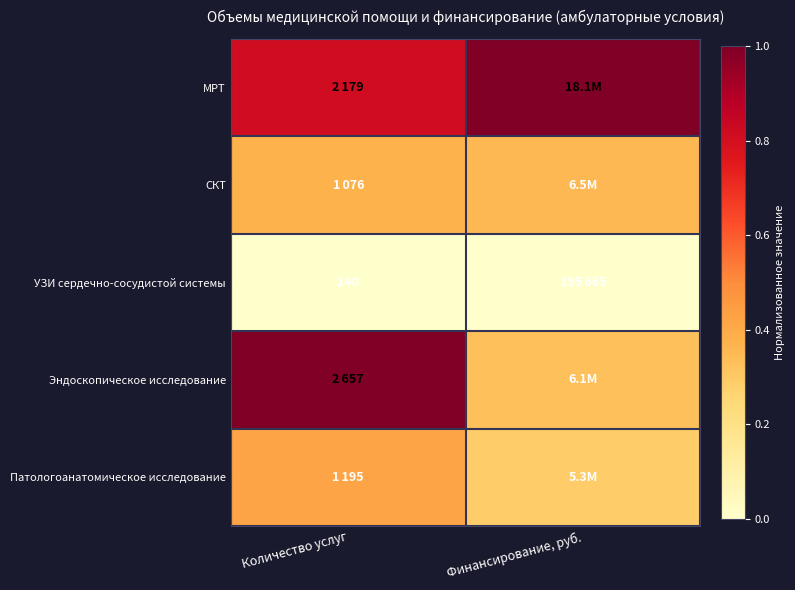

The Эндоскопическое исследование series shows 1.0 at Количество услуг. True or false?

True